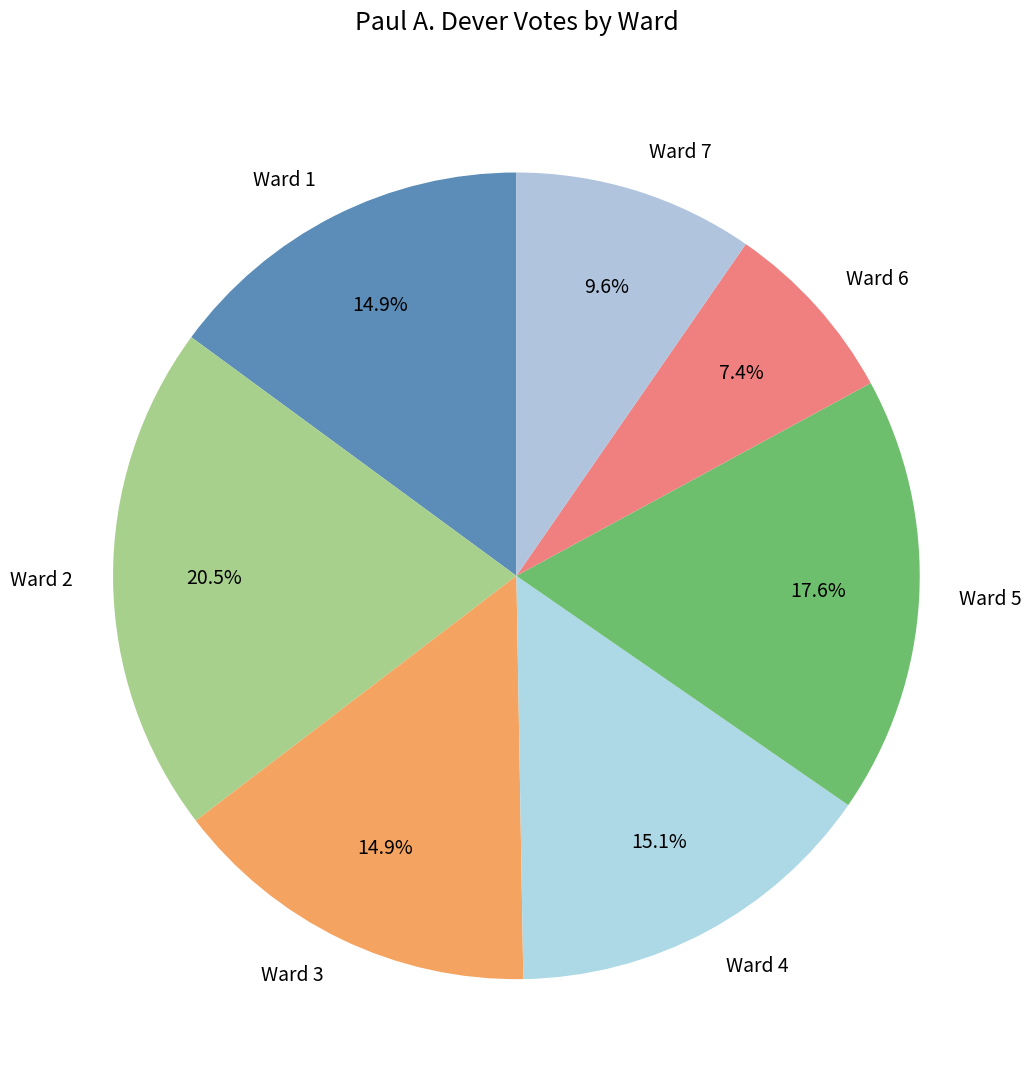

Which has a higher value, Ward 6 or Ward 2?

Ward 2